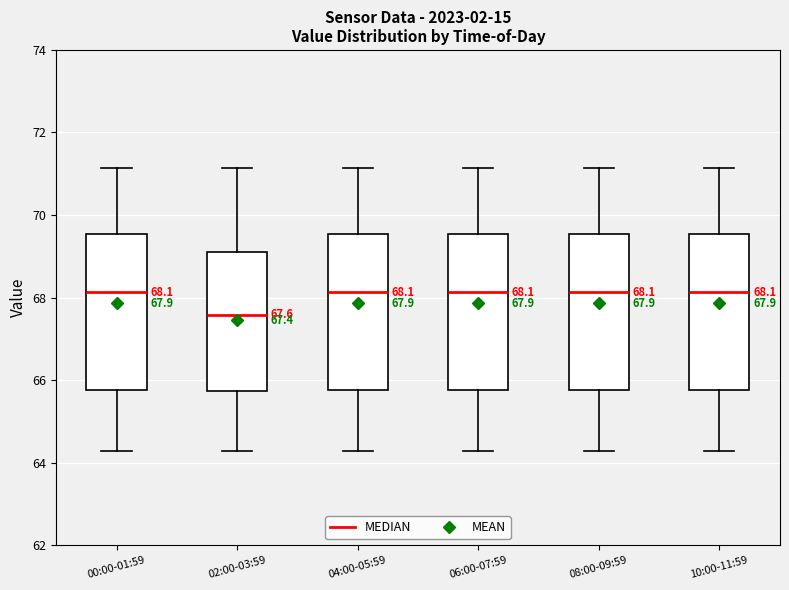

Which box has the lowest median line?

02:00-03:59